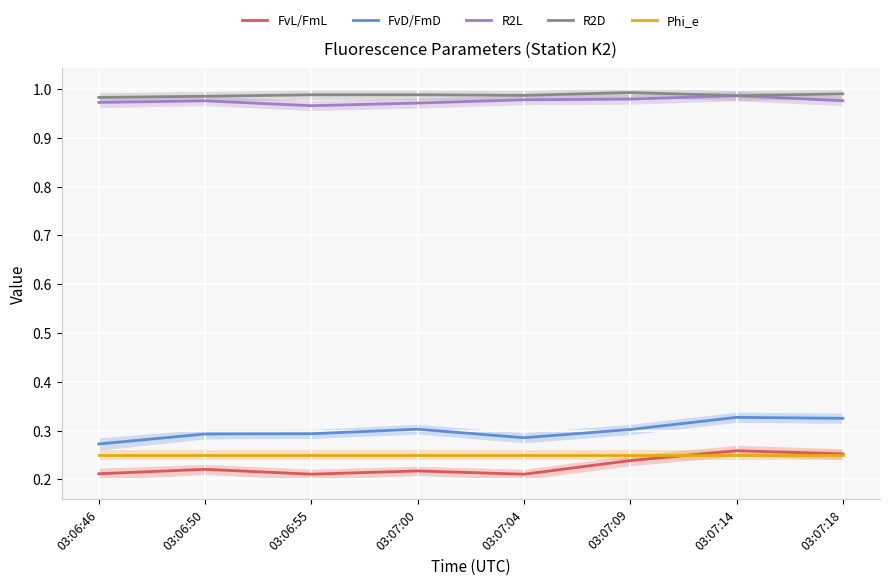

Reading left to right, list all the values displayed in this chart.

FvL/FmL: 03:06:46=0.2	03:06:50=0.2	03:06:55=0.2	03:07:00=0.2	03:07:04=0.2	03:07:09=0.2	03:07:14=0.3	03:07:18=0.3
FvD/FmD: 03:06:46=0.3	03:06:50=0.3	03:06:55=0.3	03:07:00=0.3	03:07:04=0.3	03:07:09=0.3	03:07:14=0.3	03:07:18=0.3
R2L: 03:06:46=1.0	03:06:50=1.0	03:06:55=1.0	03:07:00=1.0	03:07:04=1.0	03:07:09=1.0	03:07:14=1.0	03:07:18=1.0
R2D: 03:06:46=1.0	03:06:50=1.0	03:06:55=1.0	03:07:00=1.0	03:07:04=1.0	03:07:09=1.0	03:07:14=1.0	03:07:18=1.0
Phi_e: 03:06:46=0.2	03:06:50=0.2	03:06:55=0.2	03:07:00=0.2	03:07:04=0.2	03:07:09=0.2	03:07:14=0.2	03:07:18=0.2